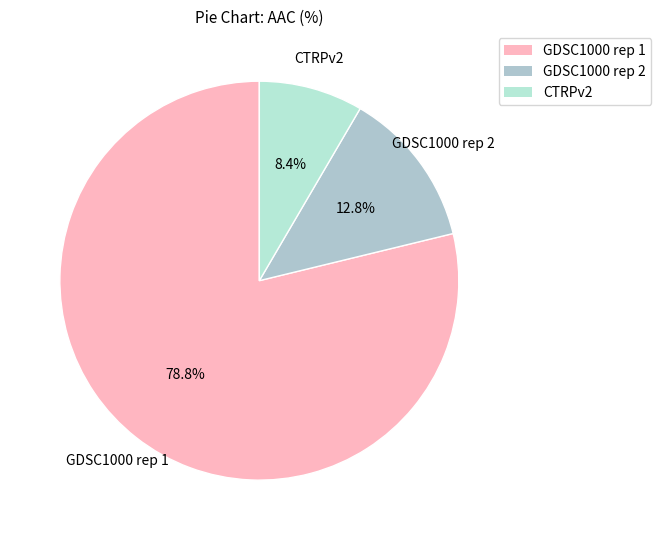

Combined, what portion of the pie is GDSC1000 rep 1 and CTRPv2?

87.2%